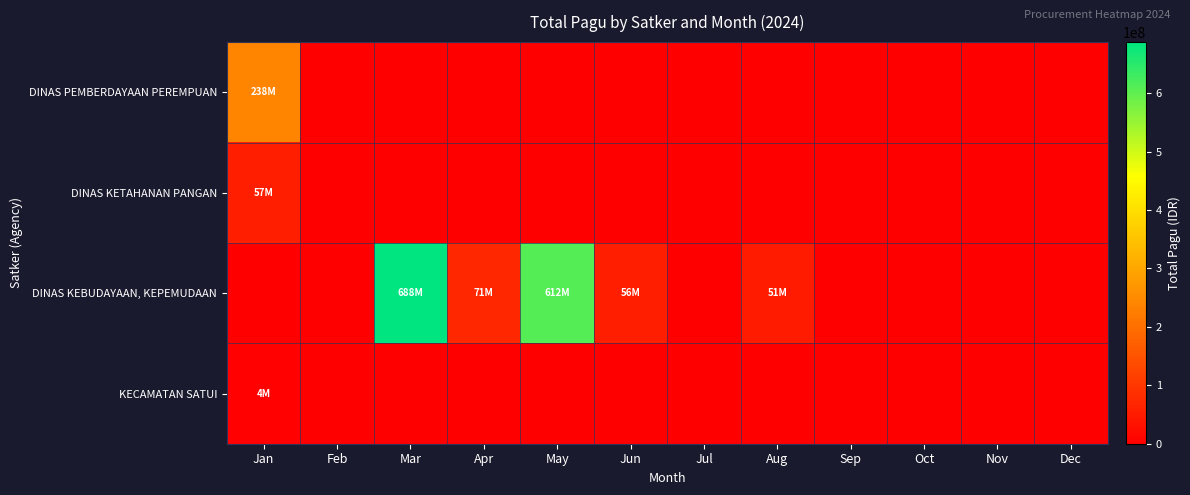

List the series in order of their peak value, lowest first.

KECAMATAN SATUI, DINAS KETAHANAN PANGAN, DINAS PEMBERDAYAAN PEREMPUAN, DINAS KEBUDAYAAN, KEPEMUDAAN